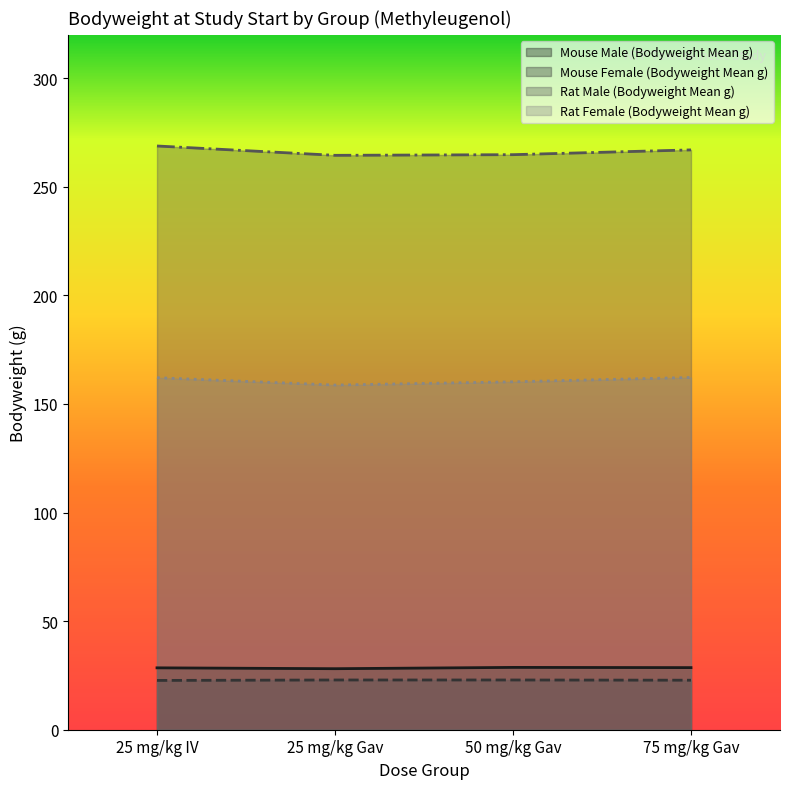

True or false: Rat Male (Bodyweight Mean g) and Rat Female (Bodyweight Mean g) cross at least once.

False